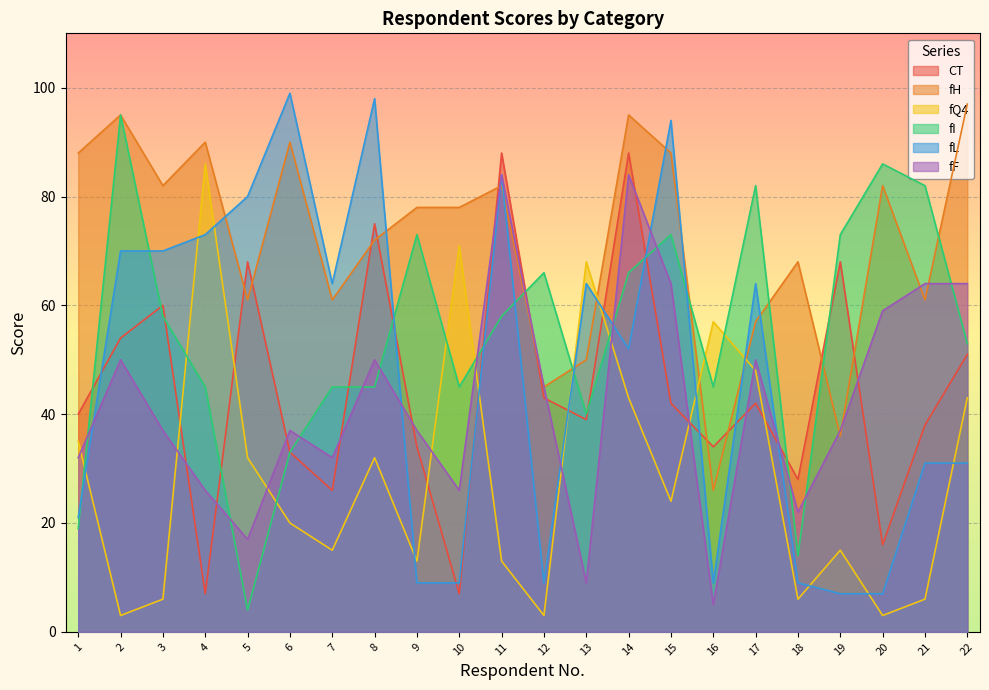

Reading right to left, extract all data points from this chart.

CT: 22=51	21=38	20=16	19=68	18=28	17=42	16=34	15=42	14=88	13=39	12=43	11=88	10=7	9=34	8=75	7=26	6=33	5=68	4=7	3=60	2=54	1=40
fH: 22=97	21=61	20=82	19=36	18=68	17=57	16=26	15=88	14=95	13=50	12=45	11=82	10=78	9=78	8=72	7=61	6=90	5=61	4=90	3=82	2=95	1=88
fQ4: 22=43	21=6	20=3	19=15	18=6	17=48	16=57	15=24	14=43	13=68	12=3	11=13	10=71	9=13	8=32	7=15	6=20	5=32	4=86	3=6	2=3	1=35
fI: 22=53	21=82	20=86	19=73	18=14	17=82	16=45	15=73	14=66	13=40	12=66	11=58	10=45	9=73	8=45	7=45	6=33	5=4	4=45	3=58	2=95	1=19
fL: 22=31	21=31	20=7	19=7	18=9	17=64	16=9	15=94	14=52	13=64	12=9	11=84	10=9	9=9	8=98	7=64	6=99	5=80	4=73	3=70	2=70	1=21
fF: 22=64	21=64	20=59	19=37	18=22	17=50	16=5	15=64	14=84	13=9	12=45	11=84	10=26	9=37	8=50	7=32	6=37	5=17	4=26	3=37	2=50	1=32